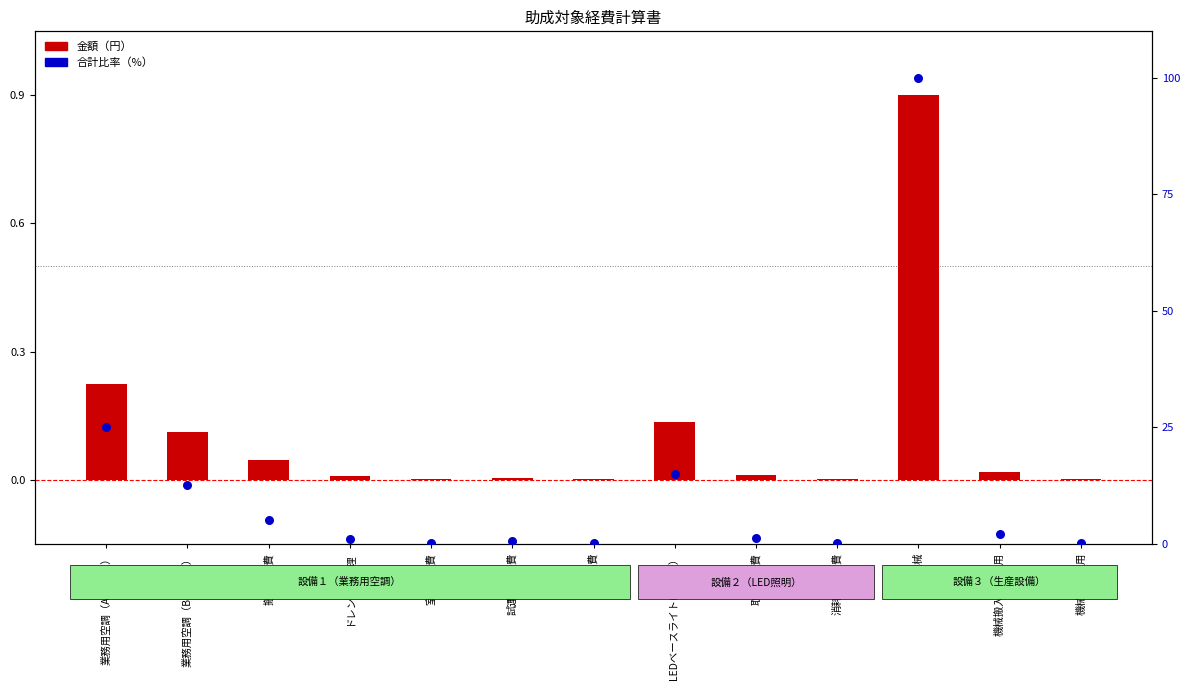

At how many categories does at least one series exceed 76?

1